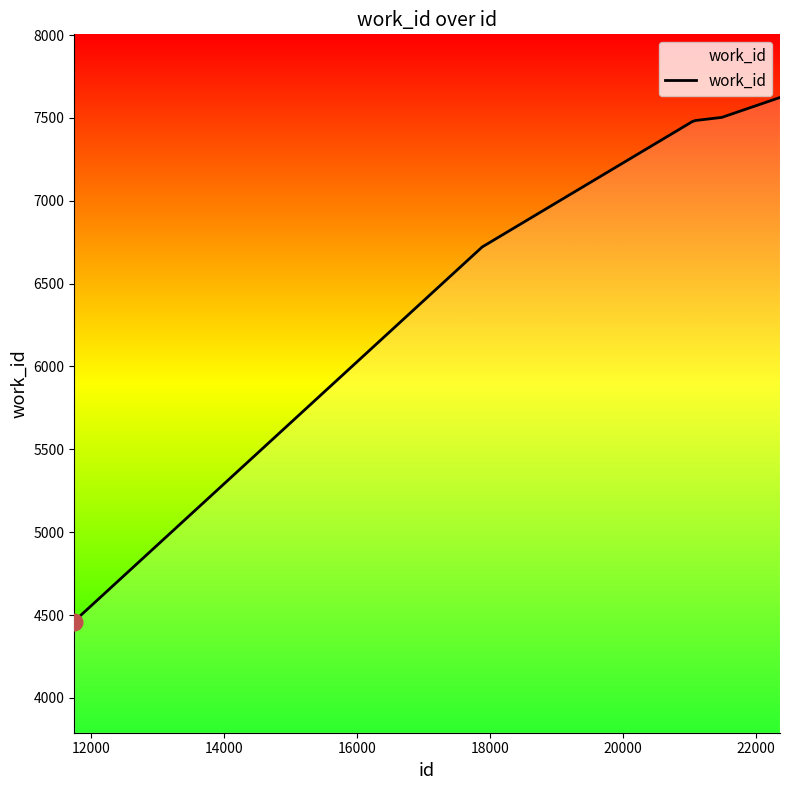

What is the difference between the maximum and minimum values?

3164